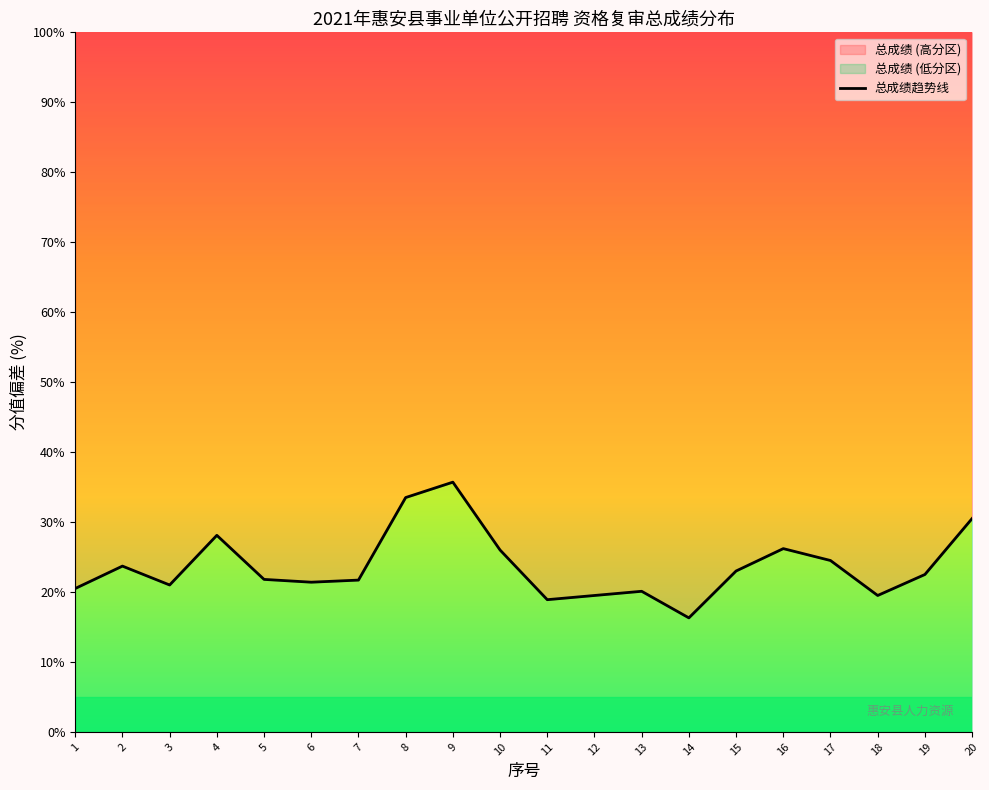

Reading left to right, extract all data points from this chart.

20.5	23.7	21.0	28.1	21.8	21.4	21.7	33.5	35.7	26.0	18.9	19.5	20.1	16.3	23.0	26.2	24.5	19.5	22.5	30.5